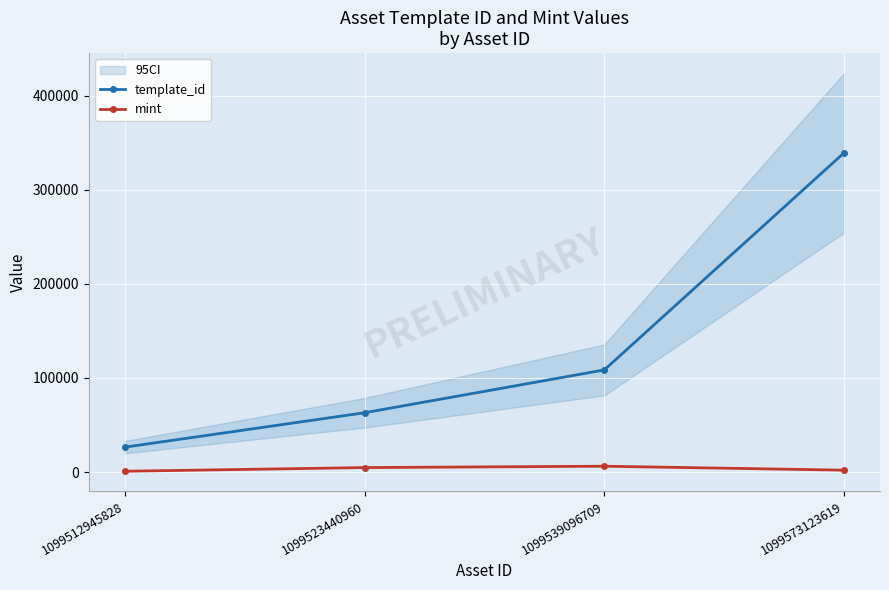

What is the value of the mint point at the 4th from the left?

1964